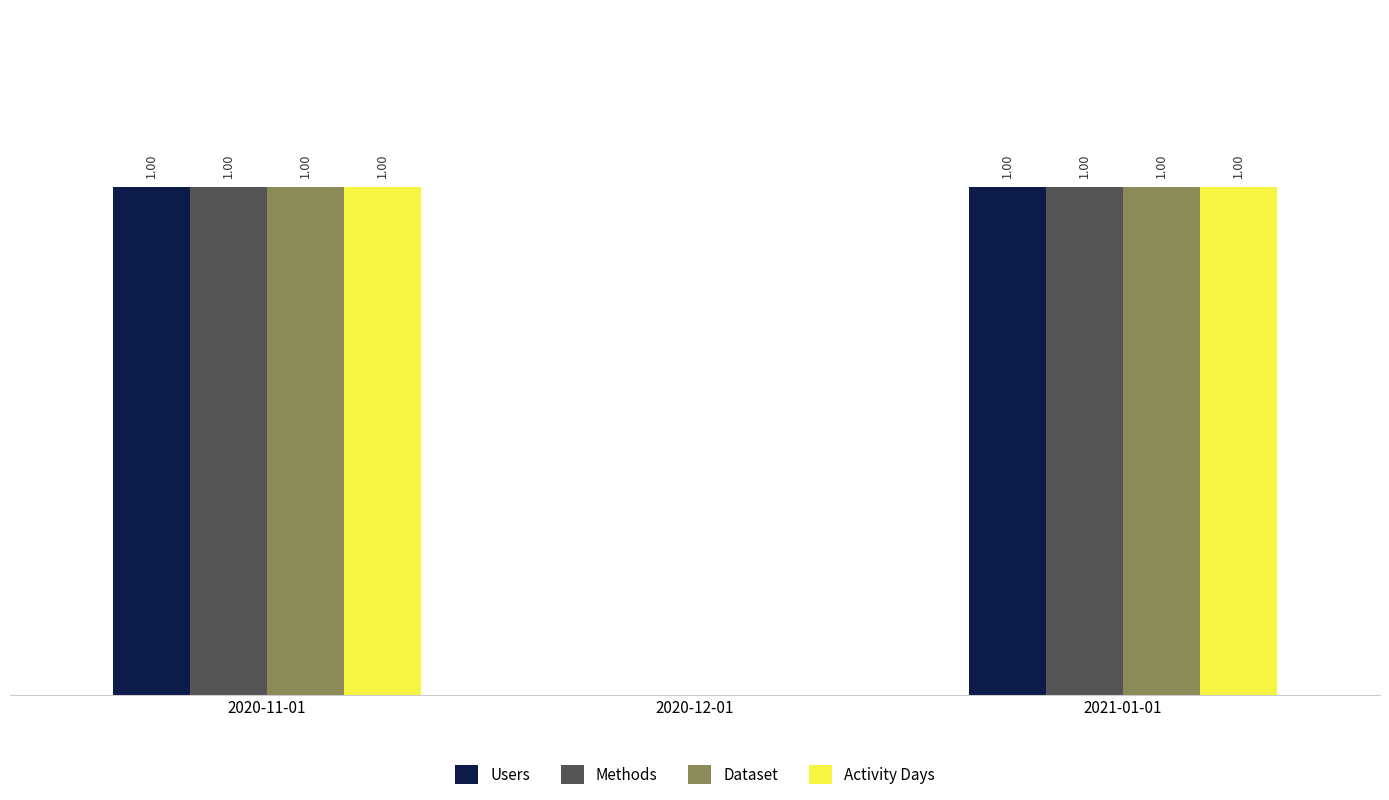

Is the value of Dataset at 2021-01-01 greater than the value of Methods at 2020-12-01?

Yes